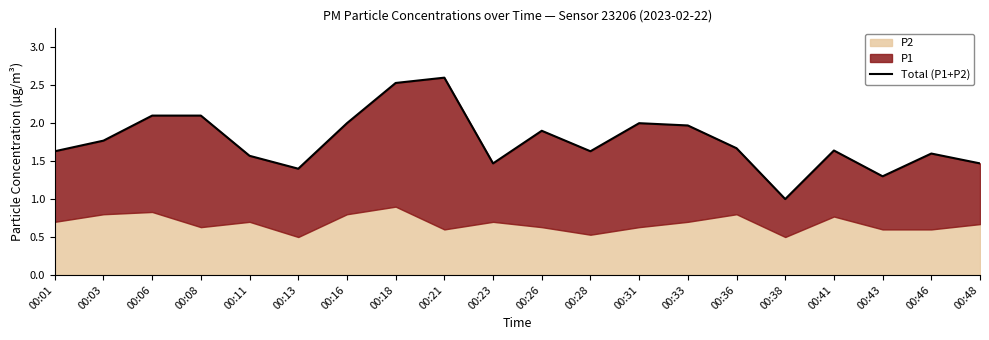

What is the minimum value shown in the chart?

1.0